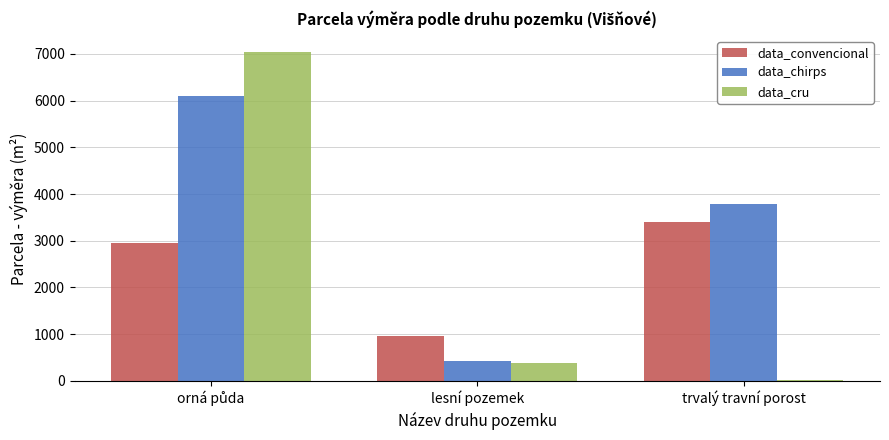

Reading left to right, transcribe all the data shown in this chart.

data_convencional: 2946	965	3412
data_chirps: 6100	419	3798
data_cru: 7036	375	26